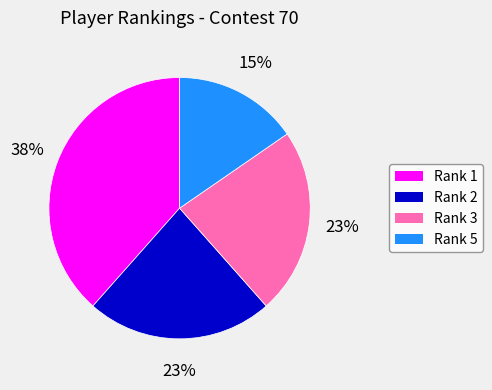

To the nearest percent, what is the average slice percentage?

25%